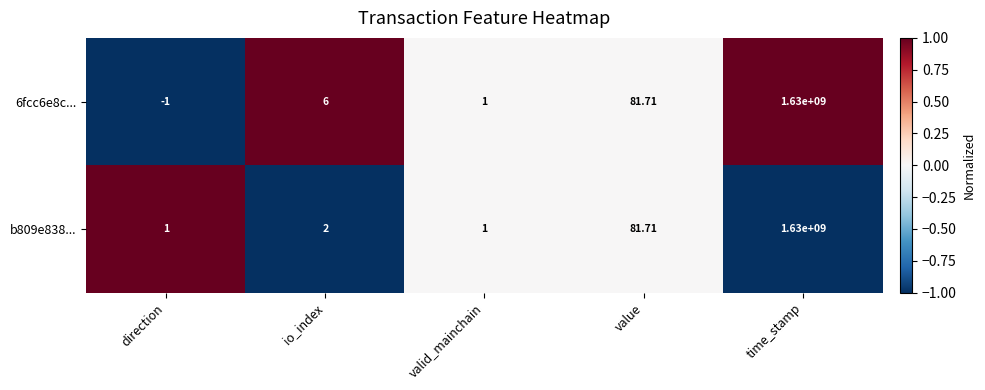

At which label is b809e838... closest to 815000000?

value